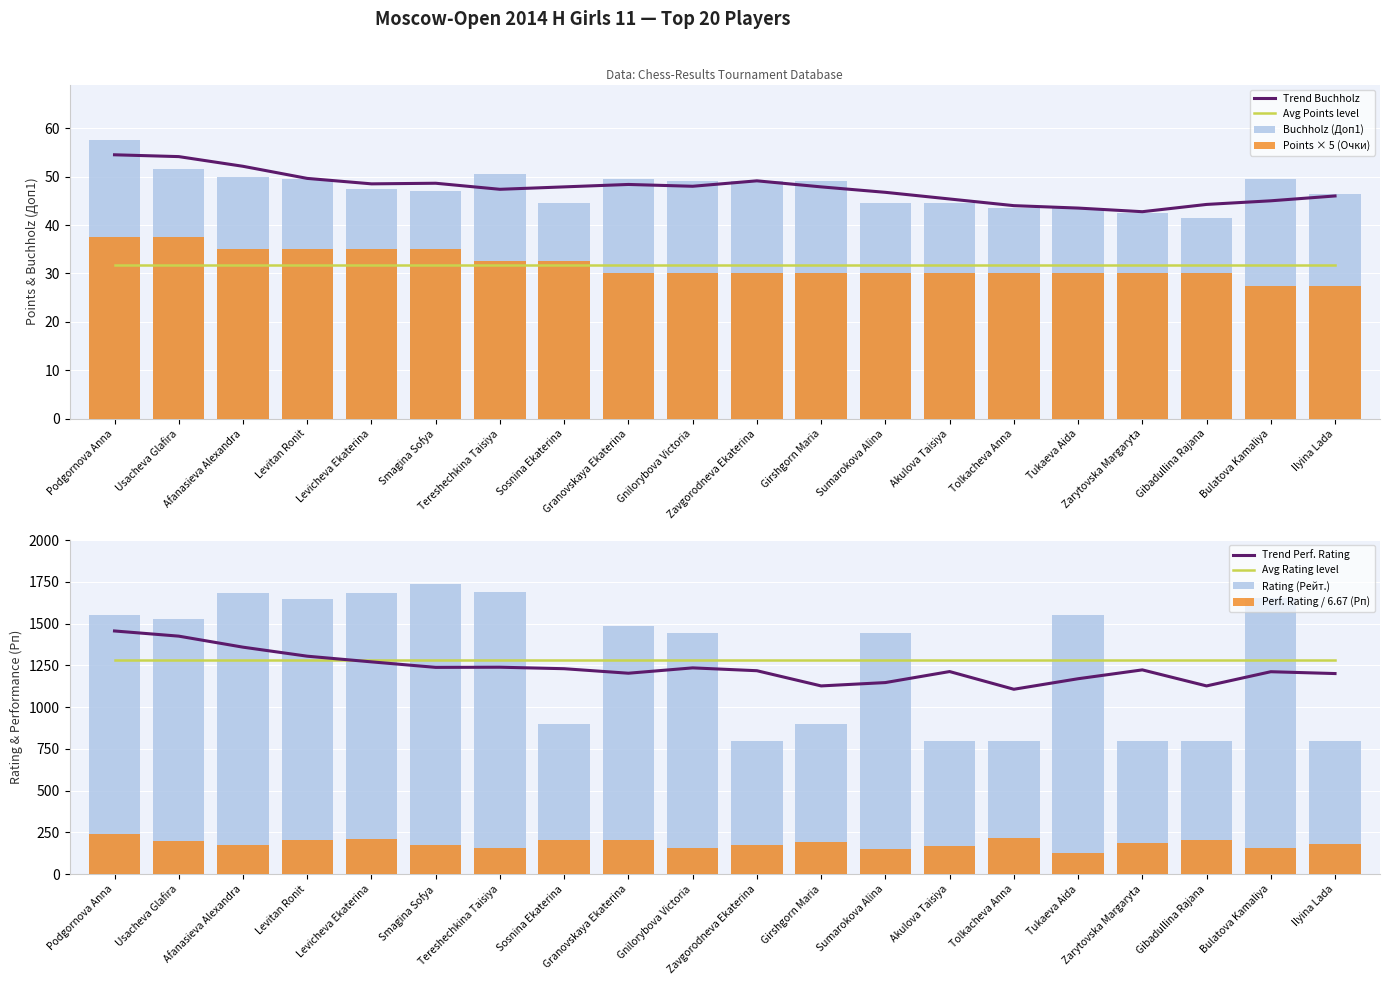

At which label is Rating (Рейт.) closest to 1270?

Sumarokova Alina